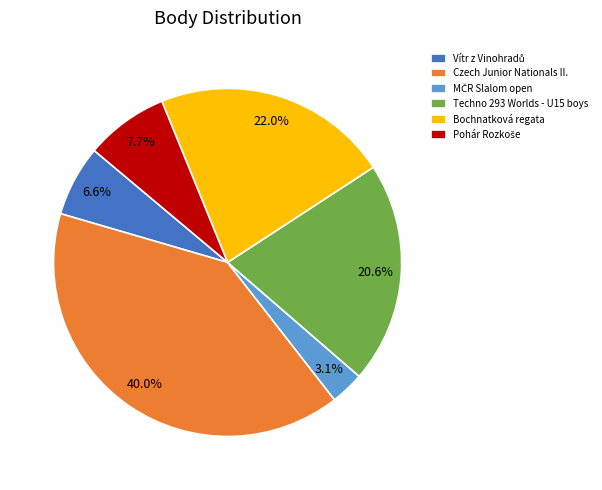

Combined, do Techno 293 Worlds - U15 boys and Czech Junior Nationals II. account for over 50%?

Yes